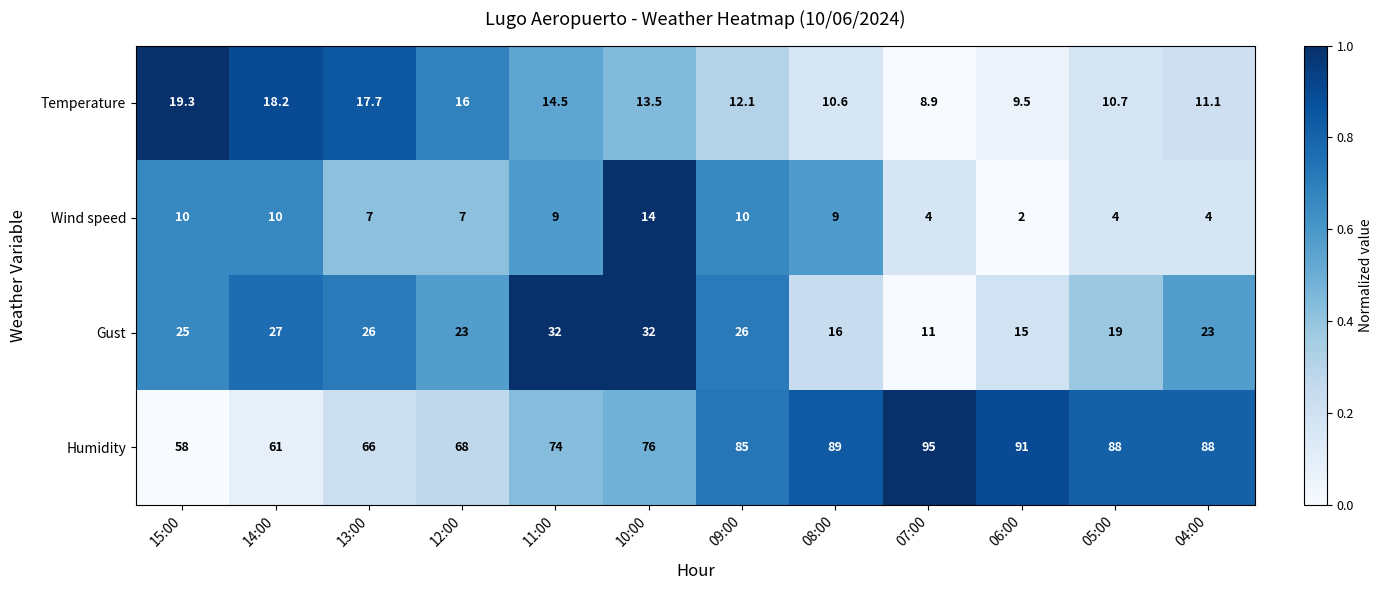

Which series has the largest total across all categories?

Humidity